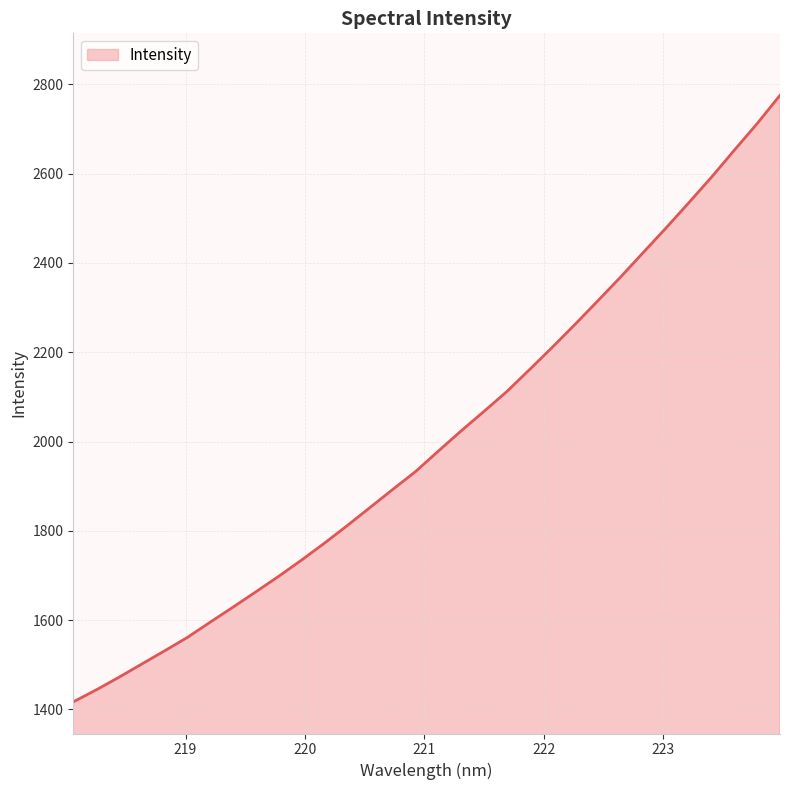

What is the maximum value shown in the chart?

2775.6